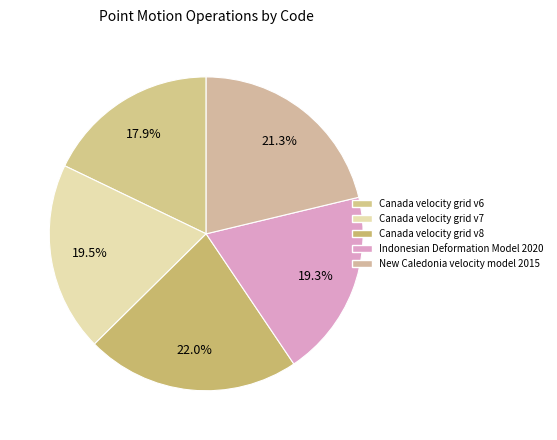

What percentage is the New Caledonia velocity model 2015 slice, to the nearest percent?

21%